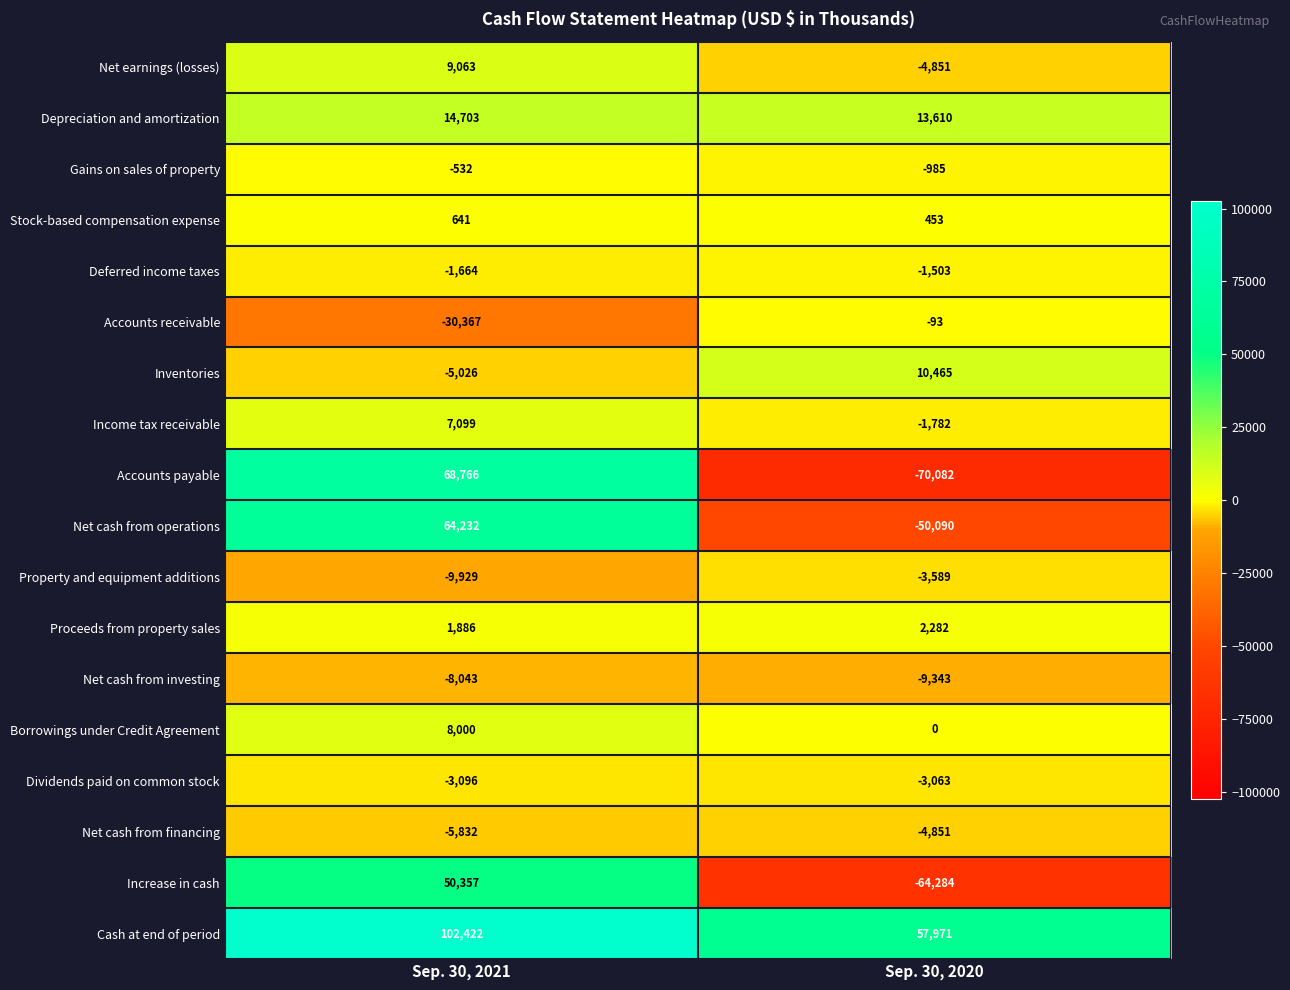

List the labels in order of Income tax receivable value, largest first.

Sep. 30, 2021, Sep. 30, 2020